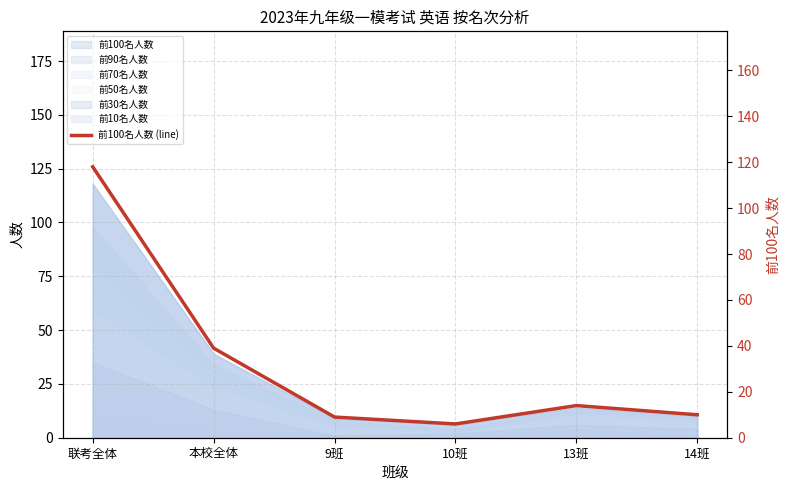

At which category does the chart reach its minimum across all series?

10班